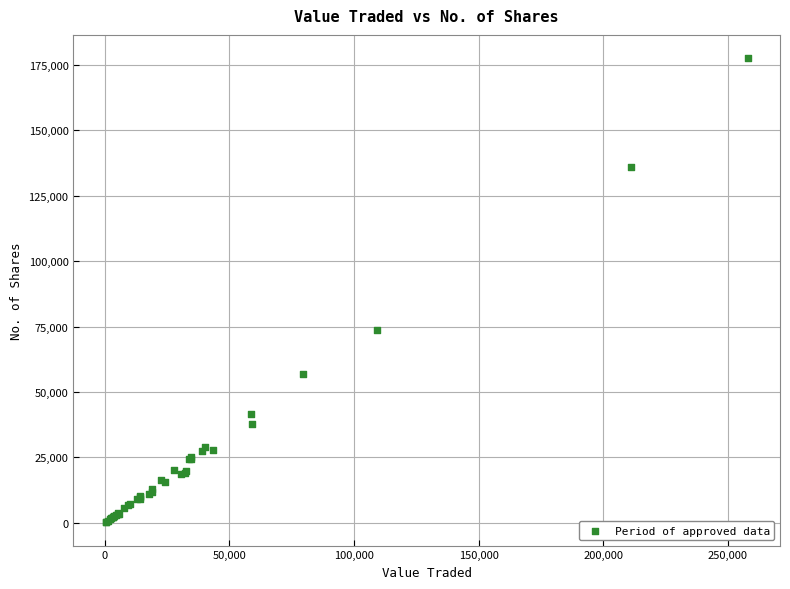

What Y value in the scatter plot is closest to 88906?

73547